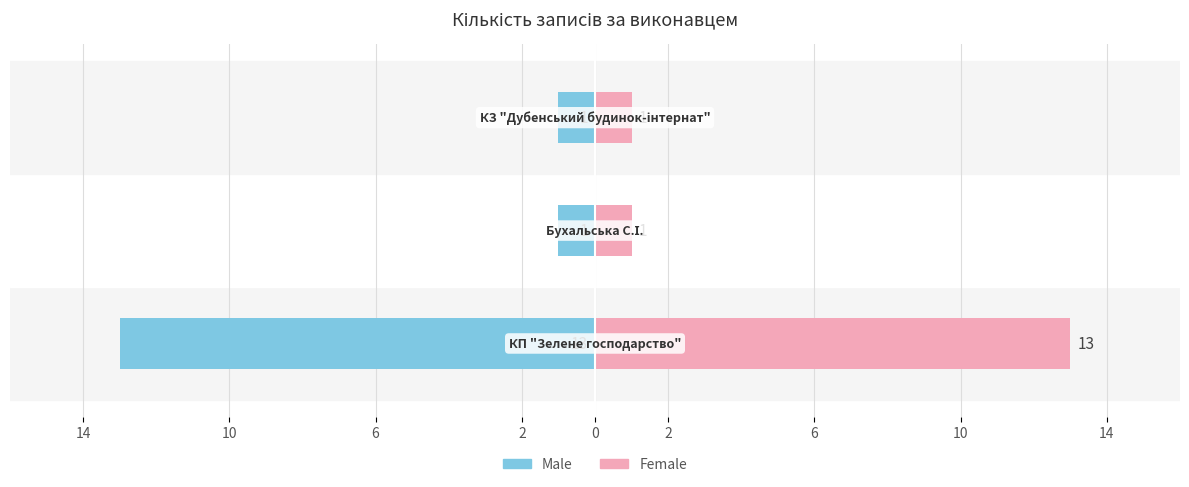

What is the difference between the highest and lowest values at 14?

26